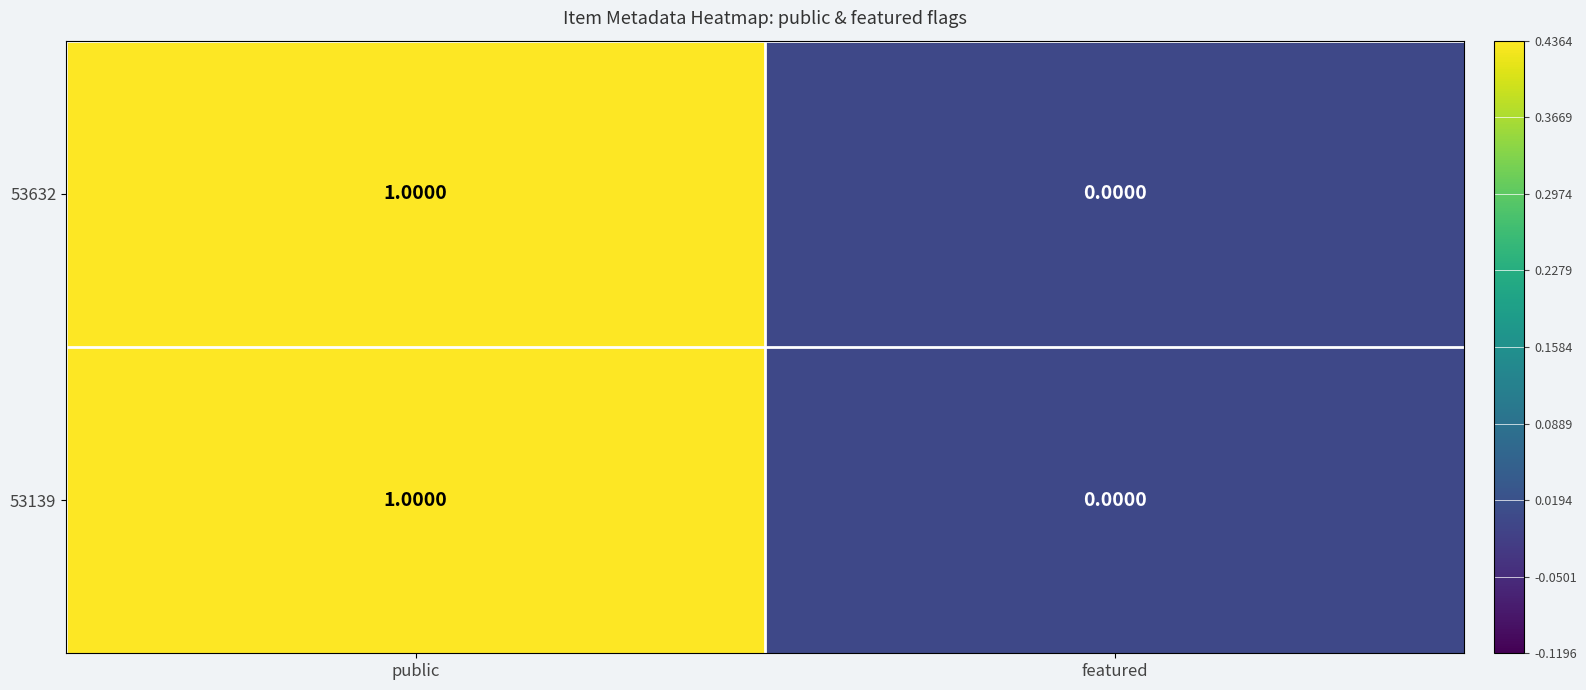

What is the total value across all series at public?

2